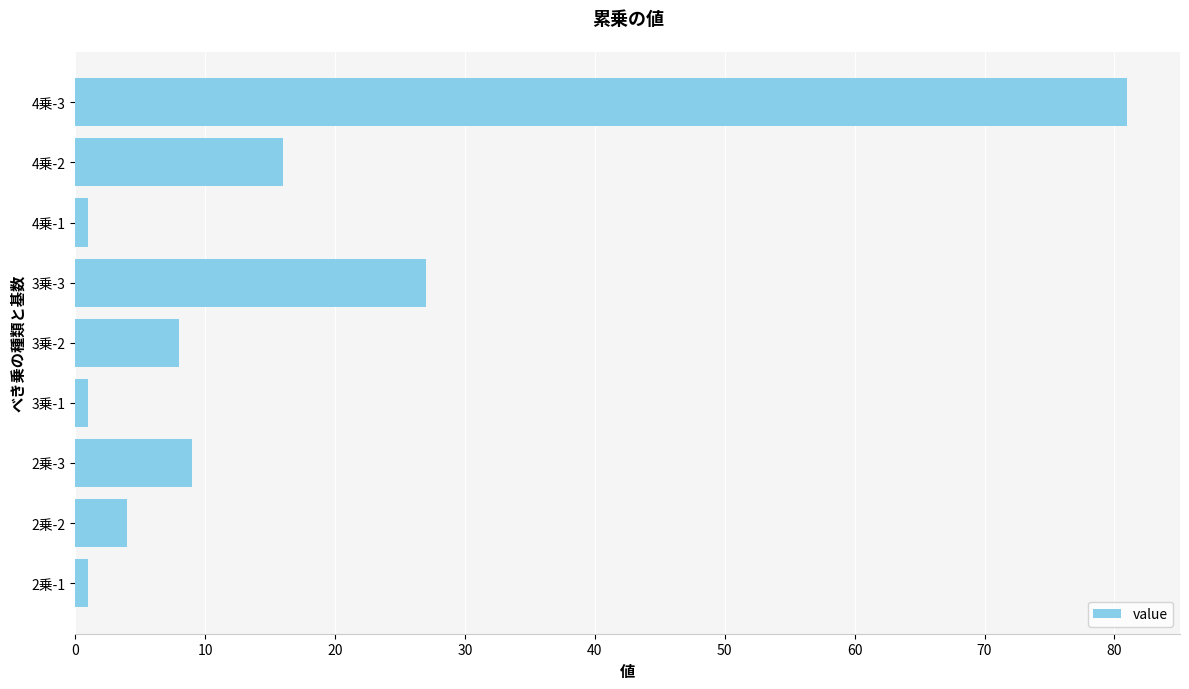

What is the change in value from 3乗-3 to 4乗-3?

+54